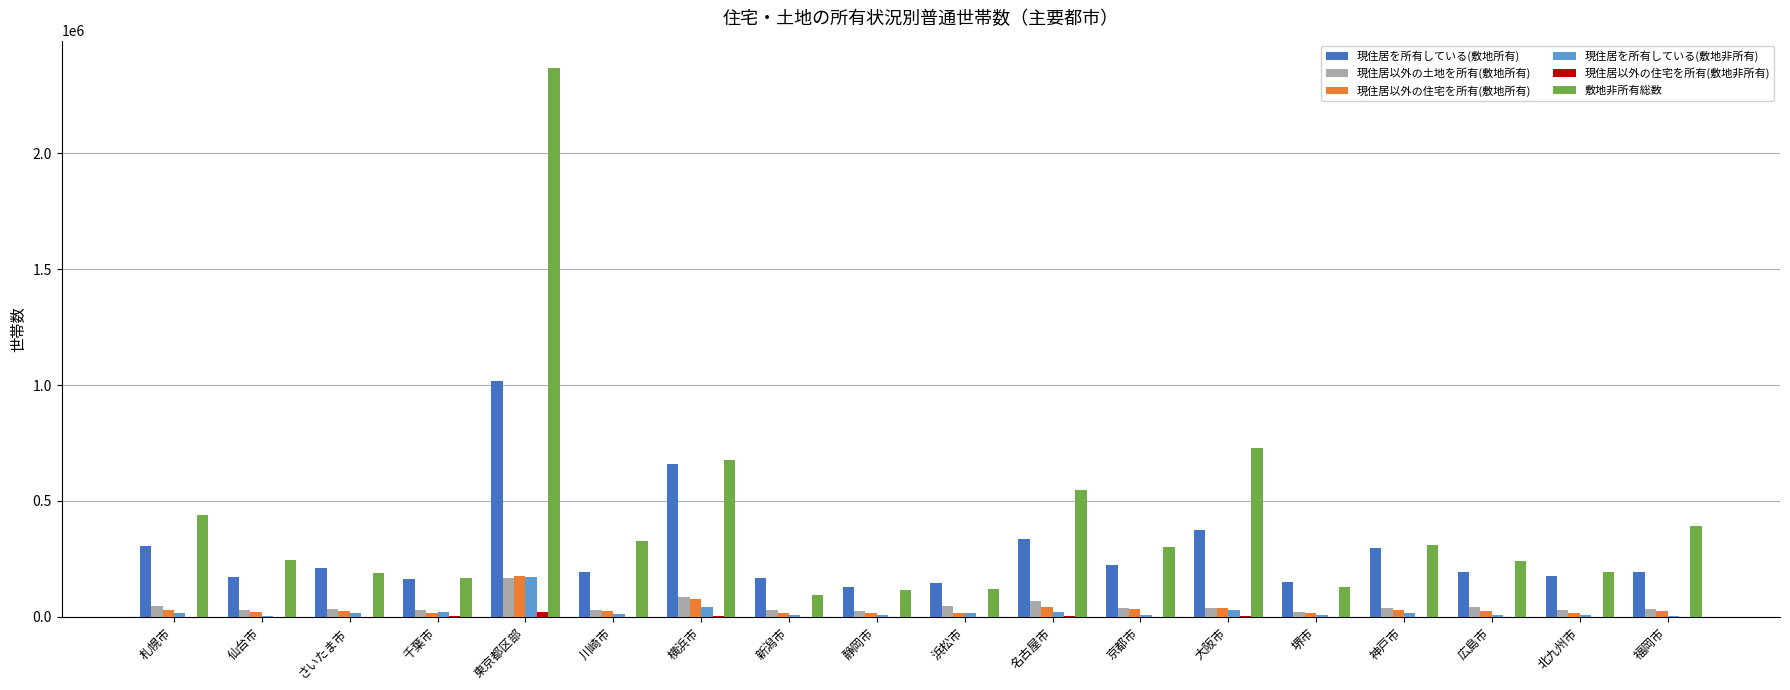

At which category is the sum across all series the highest?

東京都区部